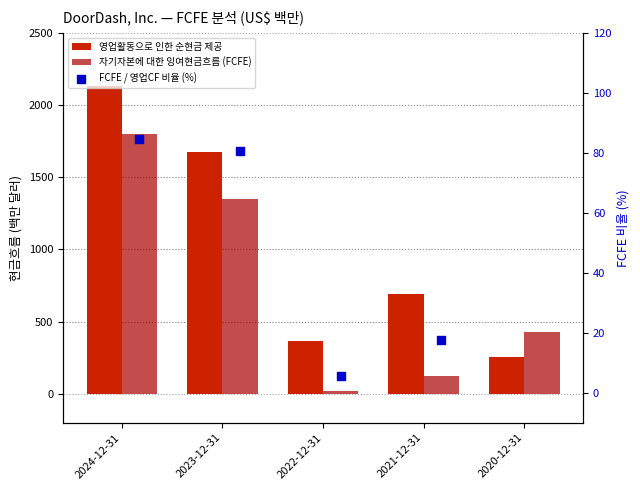

Which series has the largest total across all categories?

영업활동으로 인한 순현금 제공